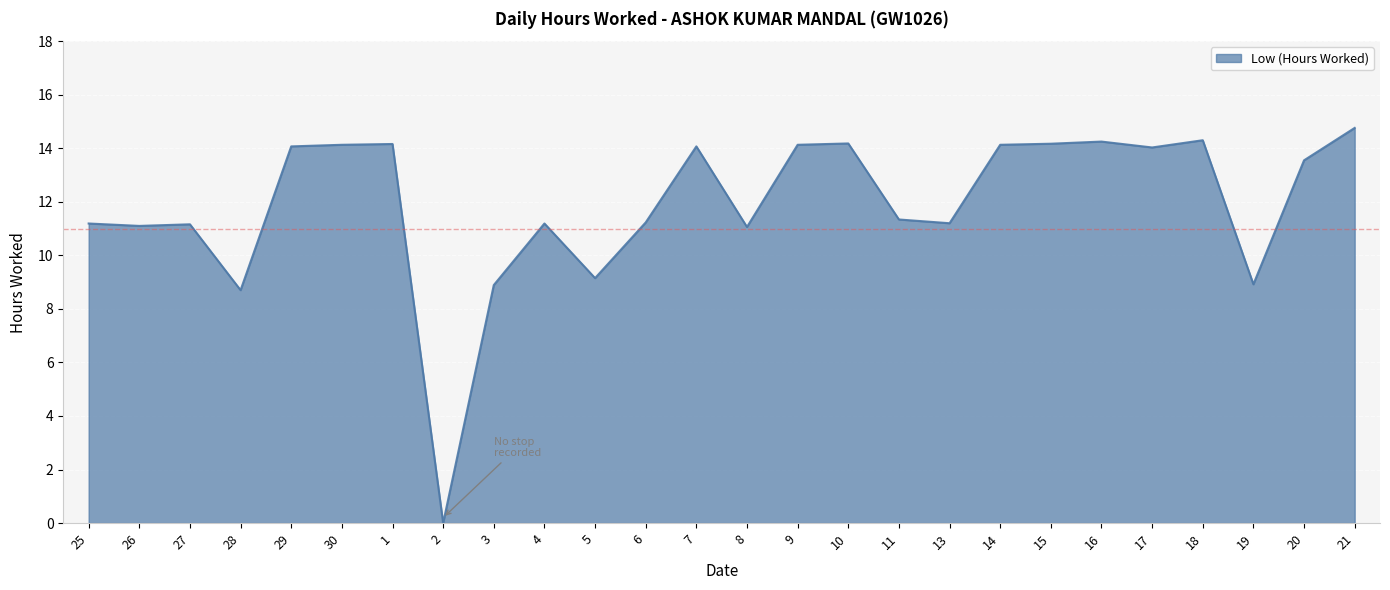

The value at 6 is 16.4. True or false?

False